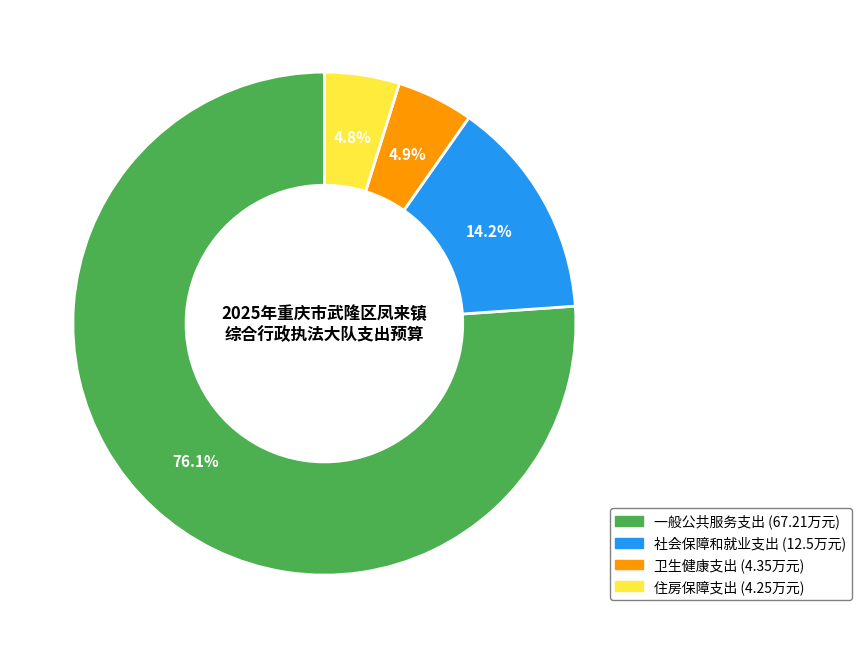

Which category accounts for the majority?

一般公共服务支出